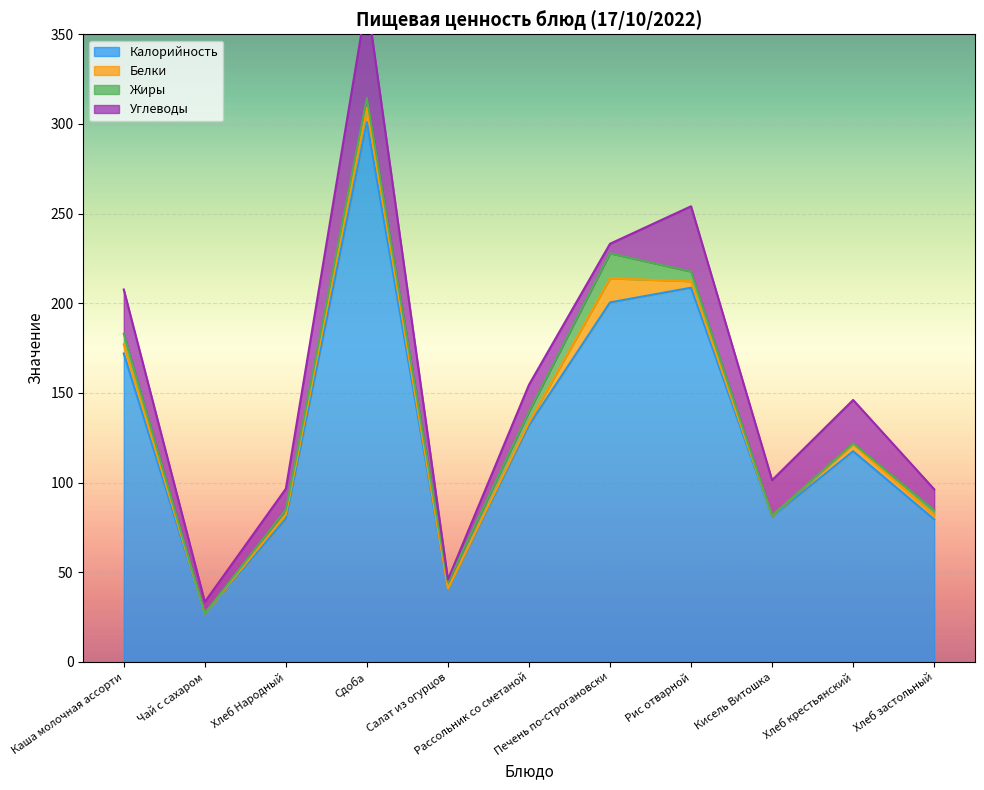

The Углеводы series shows 14.4 at Рис отварной. True or false?

False